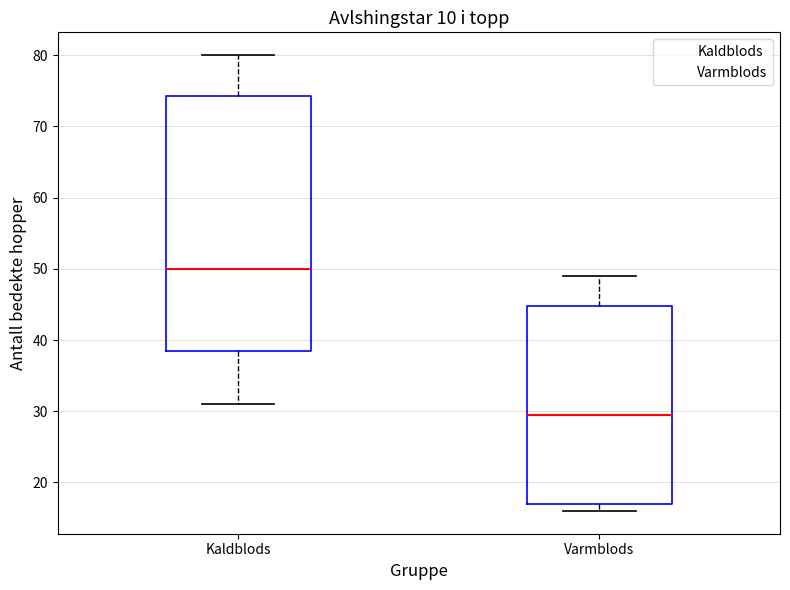

Where does the median line of the box for Varmblods sit on the y-axis? The values are not printed on the chart, so give them approximately, as read against the axis.

30